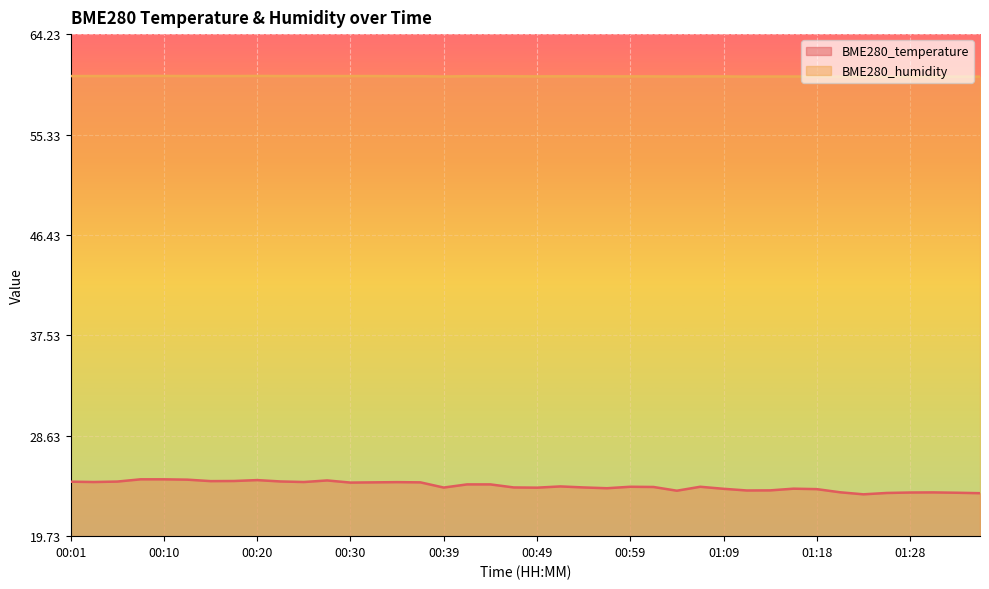

True or false: BME280_temperature and BME280_humidity cross at least once.

False